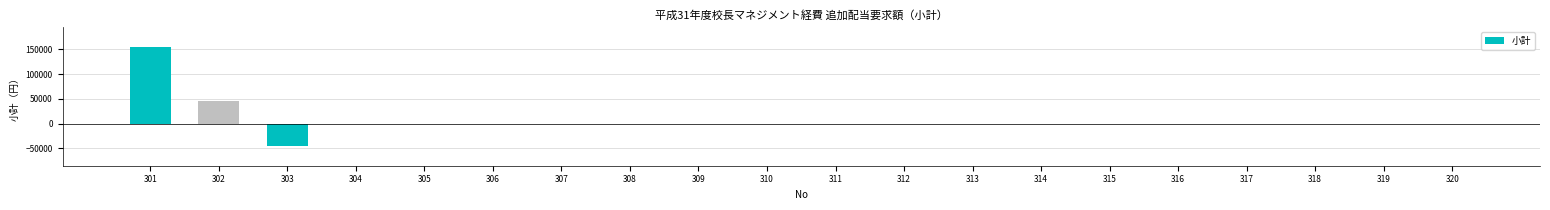

What is the sum of all values?

155000